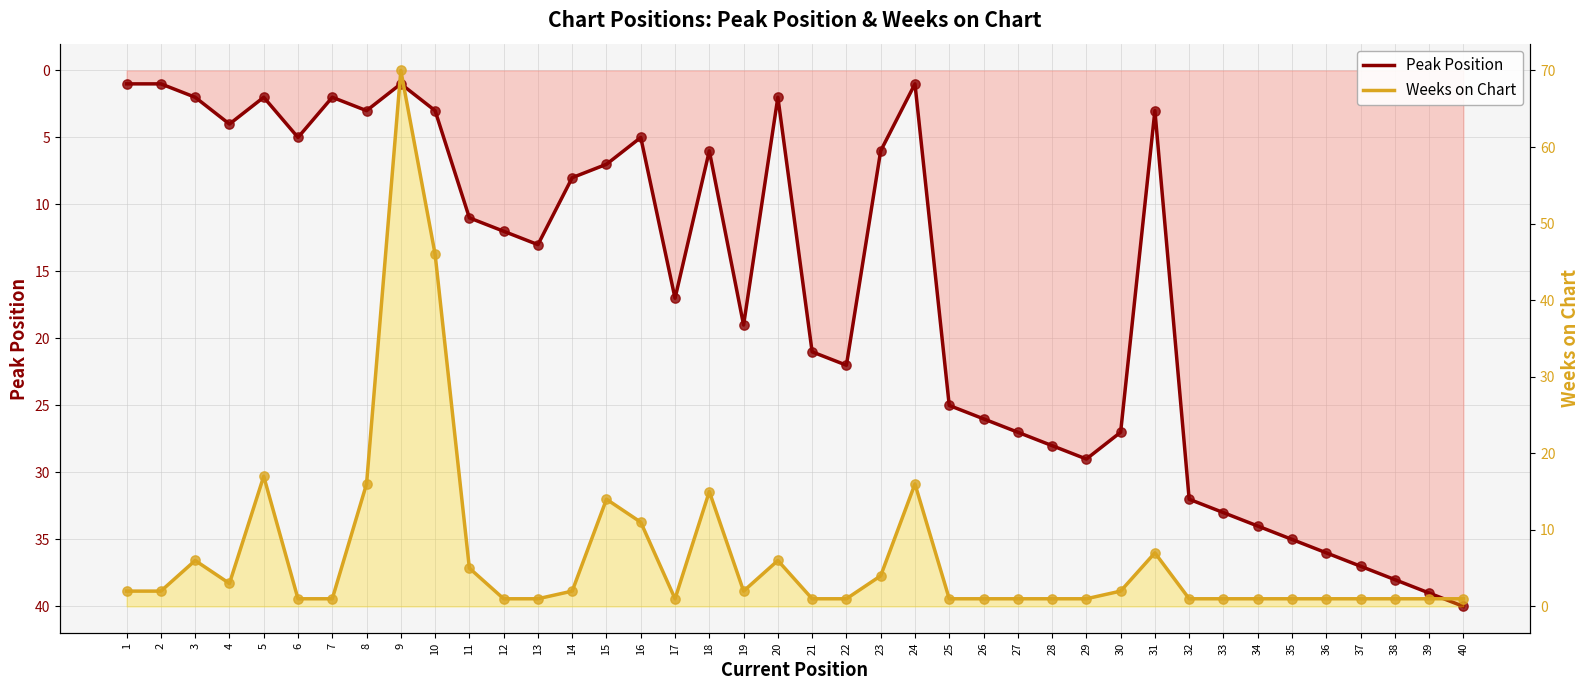

Which series has the widest spread of Y values?

Weeks on Chart